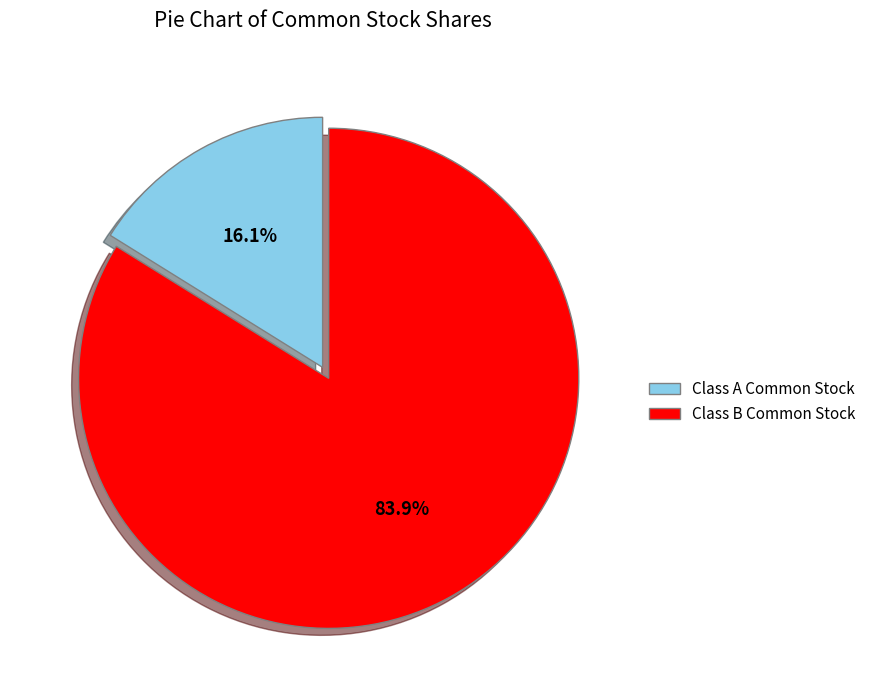

What percentage do Class B Common Stock and Class A Common Stock together represent?

100.0%